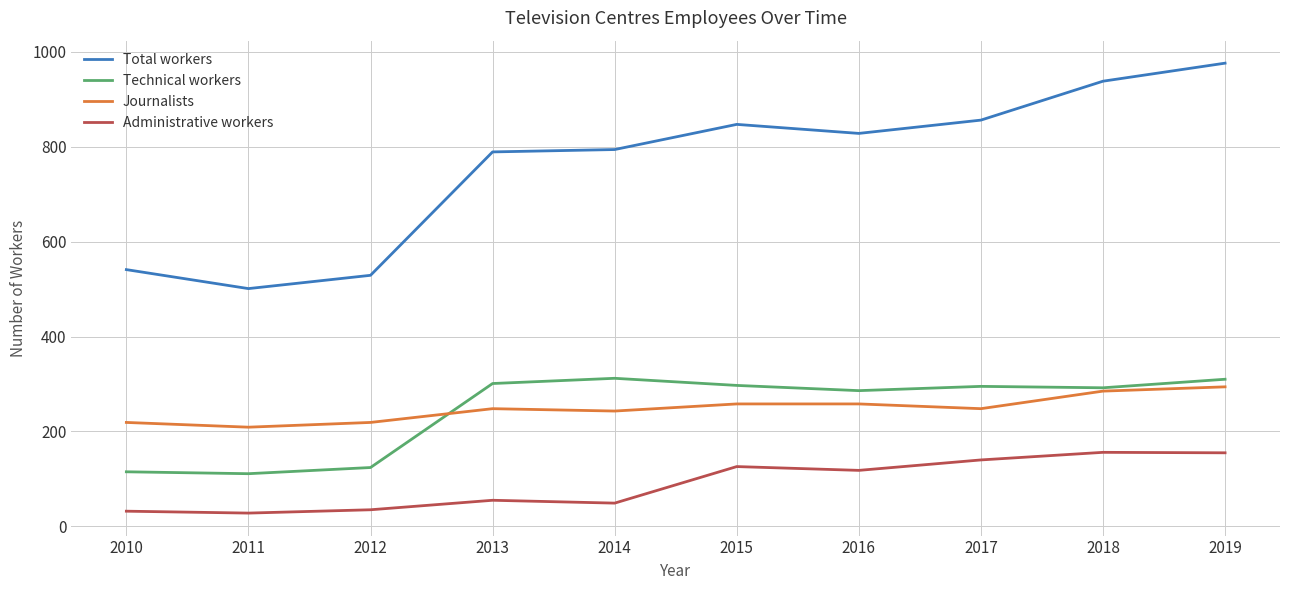

Count the number of categories in the chart.

10